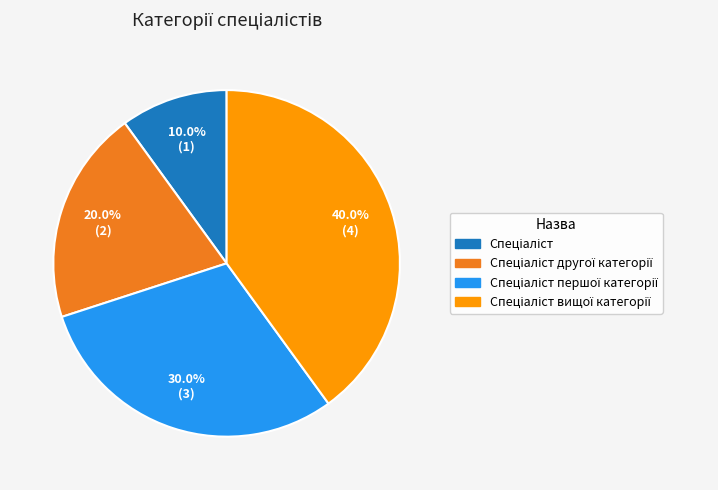

Is there any slice that represents more than half of the pie?

No